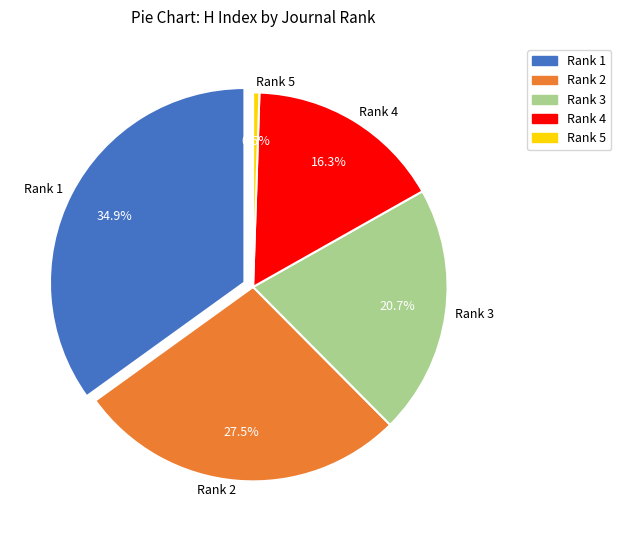

Which category has the smallest portion of the pie?

Rank 5